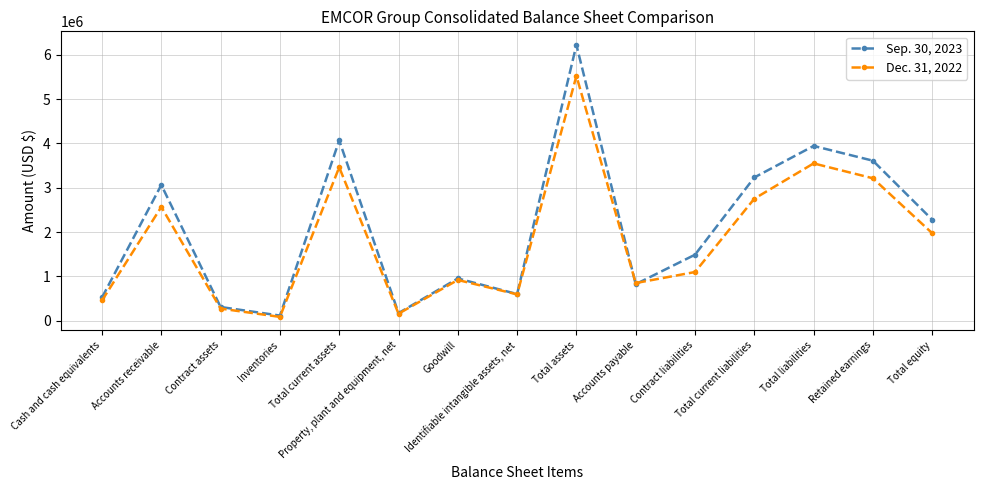

What is the value of the Sep. 30, 2023 point at the 3rd from the left?

308868